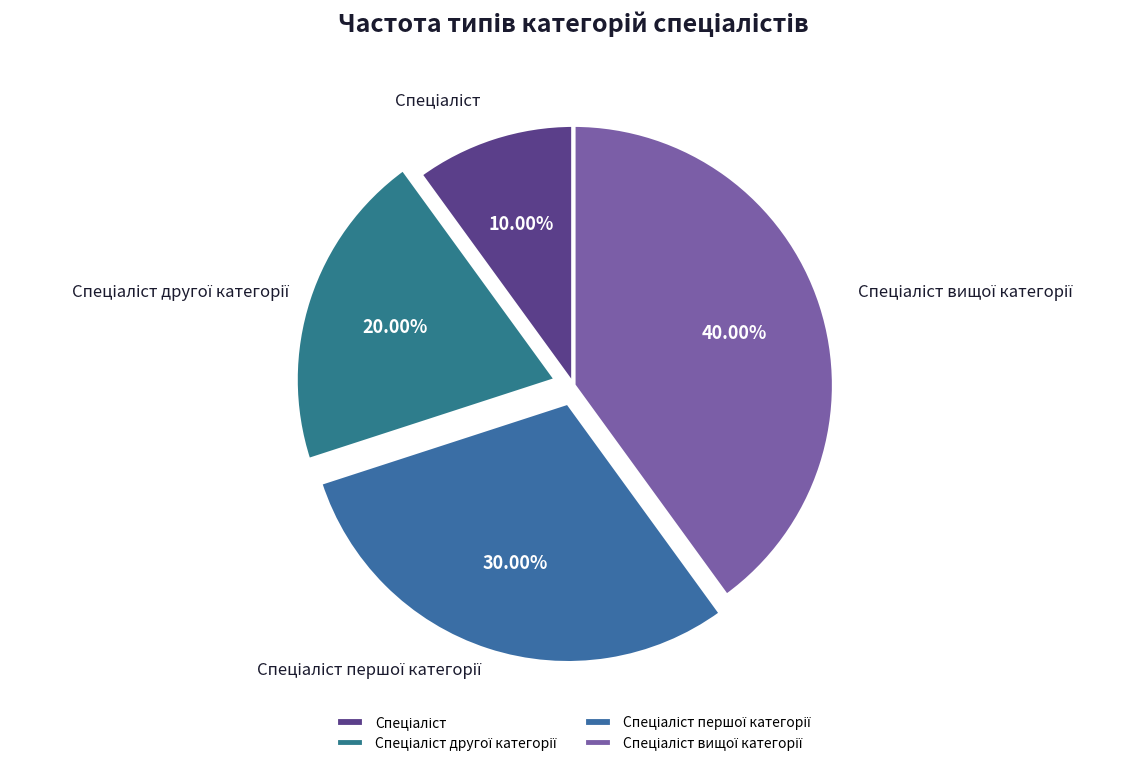

Is there a majority slice in this chart?

No